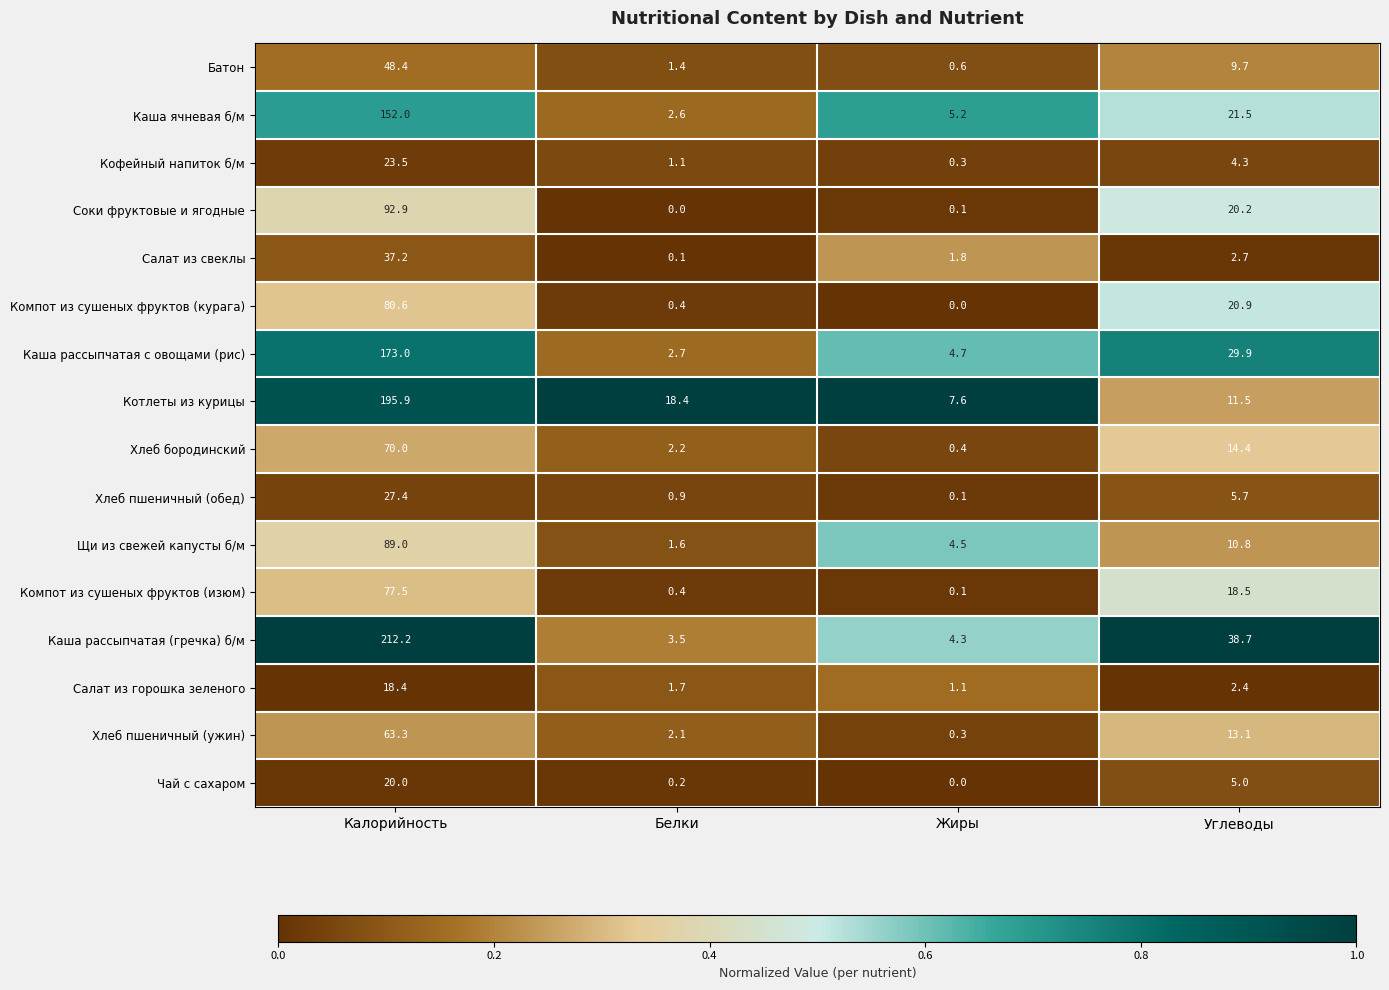

Which series has the largest range (max minus min)?

Каша рассыпчатая (гречка) б/м